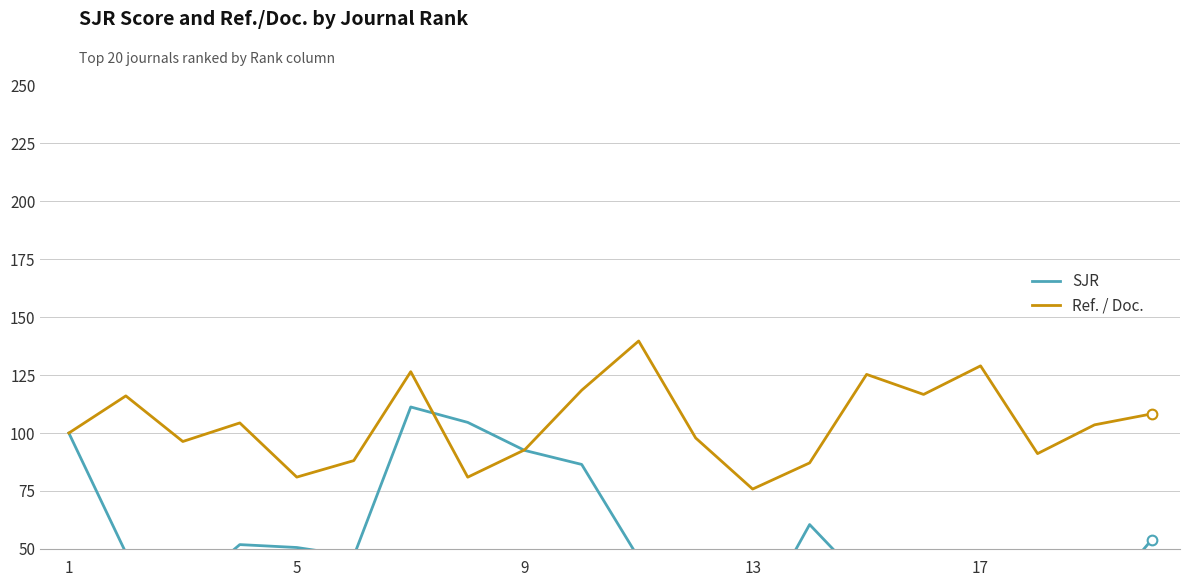

Is it true that Ref. / Doc. equals 75.8 at 13?

True